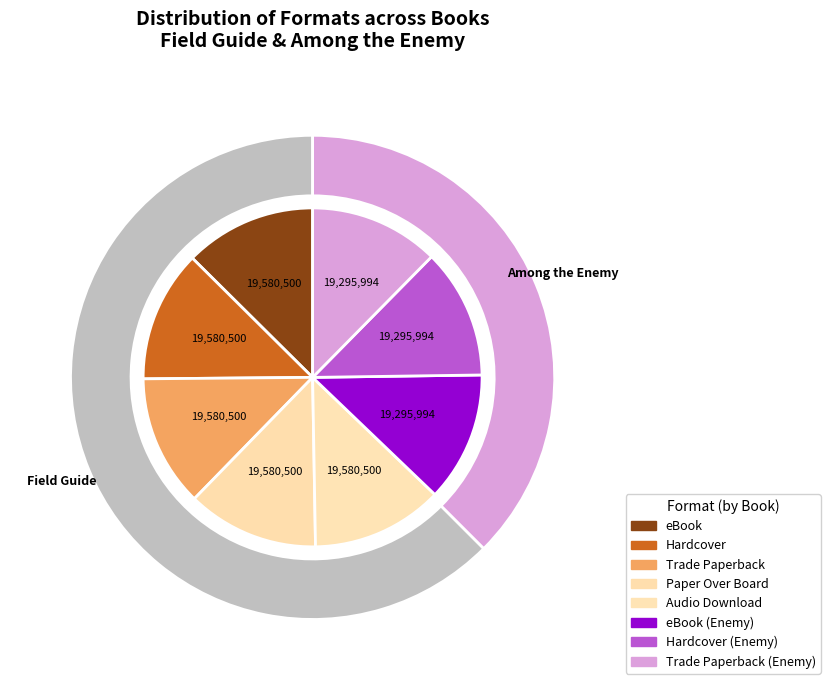

How many slices are in this pie chart?

8